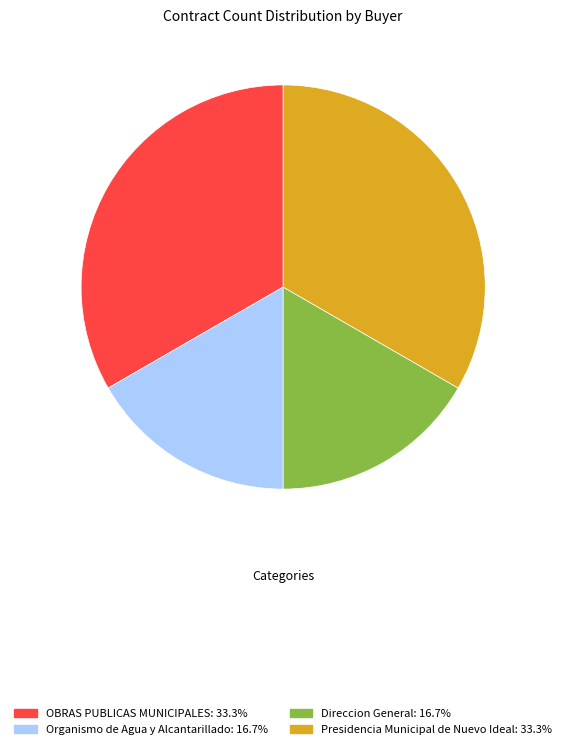

Combined, do OBRAS PUBLICAS MUNICIPALES: 33.3% and Presidencia Municipal de Nuevo Ideal: 33.3% account for over 50%?

Yes